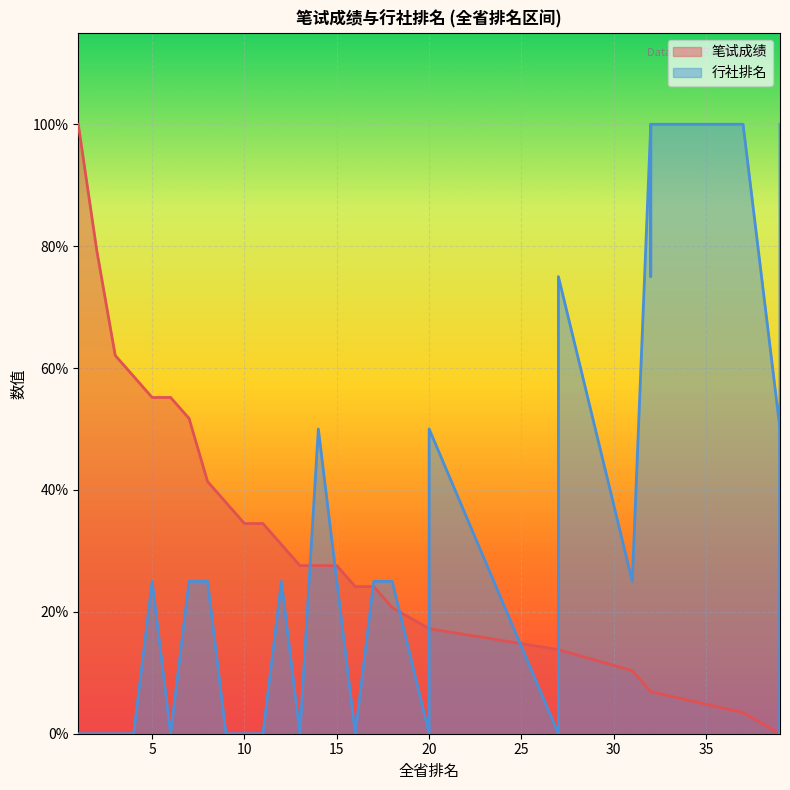

Where is the first local maximum for 行社排名?

5